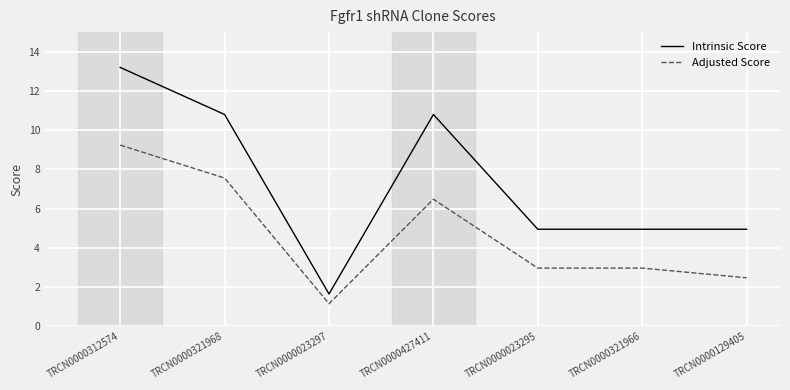

What is the difference between the maximum and minimum values in the Adjusted Score series?

8.1